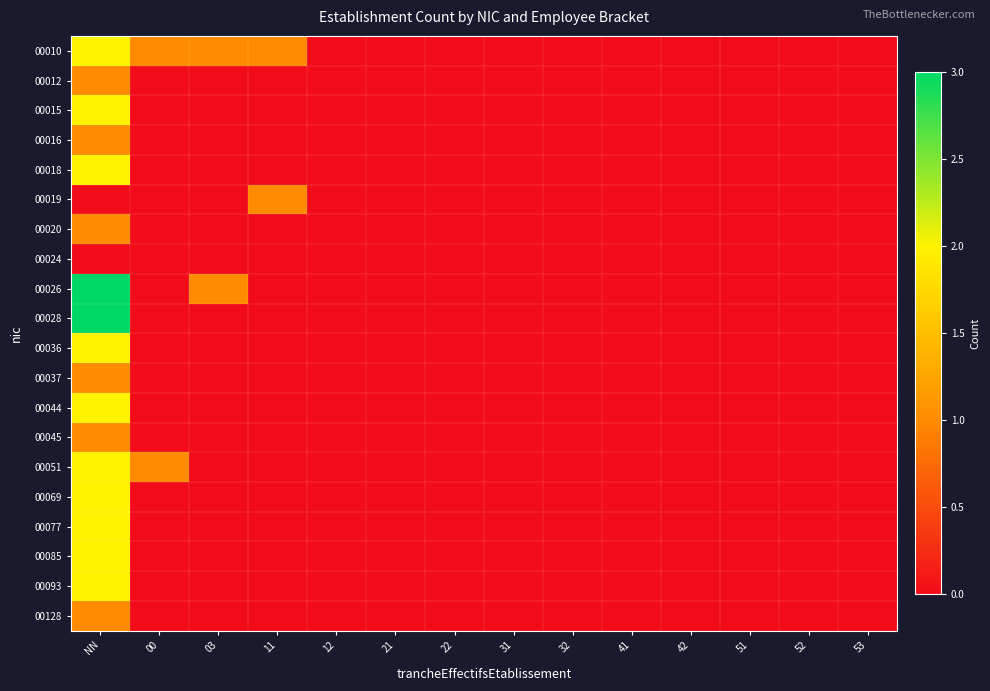

Reading left to right, transcribe all the data shown in this chart.

00010: NN=2	00=1	03=1	11=1	12=0	21=0	22=0	31=0	32=0	41=0	42=0	51=0	52=0	53=0
00012: NN=1	00=0	03=0	11=0	12=0	21=0	22=0	31=0	32=0	41=0	42=0	51=0	52=0	53=0
00015: NN=2	00=0	03=0	11=0	12=0	21=0	22=0	31=0	32=0	41=0	42=0	51=0	52=0	53=0
00016: NN=1	00=0	03=0	11=0	12=0	21=0	22=0	31=0	32=0	41=0	42=0	51=0	52=0	53=0
00018: NN=2	00=0	03=0	11=0	12=0	21=0	22=0	31=0	32=0	41=0	42=0	51=0	52=0	53=0
00019: NN=0	00=0	03=0	11=1	12=0	21=0	22=0	31=0	32=0	41=0	42=0	51=0	52=0	53=0
00020: NN=1	00=0	03=0	11=0	12=0	21=0	22=0	31=0	32=0	41=0	42=0	51=0	52=0	53=0
00024: NN=0	00=0	03=0	11=0	12=0	21=0	22=0	31=0	32=0	41=0	42=0	51=0	52=0	53=0
00026: NN=3	00=0	03=1	11=0	12=0	21=0	22=0	31=0	32=0	41=0	42=0	51=0	52=0	53=0
00028: NN=3	00=0	03=0	11=0	12=0	21=0	22=0	31=0	32=0	41=0	42=0	51=0	52=0	53=0
00036: NN=2	00=0	03=0	11=0	12=0	21=0	22=0	31=0	32=0	41=0	42=0	51=0	52=0	53=0
00037: NN=1	00=0	03=0	11=0	12=0	21=0	22=0	31=0	32=0	41=0	42=0	51=0	52=0	53=0
00044: NN=2	00=0	03=0	11=0	12=0	21=0	22=0	31=0	32=0	41=0	42=0	51=0	52=0	53=0
00045: NN=1	00=0	03=0	11=0	12=0	21=0	22=0	31=0	32=0	41=0	42=0	51=0	52=0	53=0
00051: NN=2	00=1	03=0	11=0	12=0	21=0	22=0	31=0	32=0	41=0	42=0	51=0	52=0	53=0
00069: NN=2	00=0	03=0	11=0	12=0	21=0	22=0	31=0	32=0	41=0	42=0	51=0	52=0	53=0
00077: NN=2	00=0	03=0	11=0	12=0	21=0	22=0	31=0	32=0	41=0	42=0	51=0	52=0	53=0
00085: NN=2	00=0	03=0	11=0	12=0	21=0	22=0	31=0	32=0	41=0	42=0	51=0	52=0	53=0
00093: NN=2	00=0	03=0	11=0	12=0	21=0	22=0	31=0	32=0	41=0	42=0	51=0	52=0	53=0
00128: NN=1	00=0	03=0	11=0	12=0	21=0	22=0	31=0	32=0	41=0	42=0	51=0	52=0	53=0